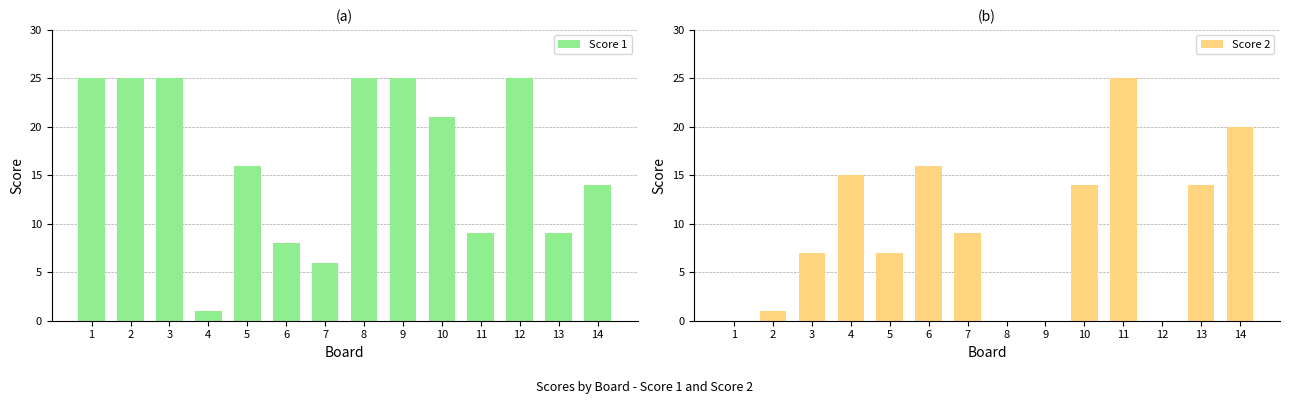

Which series has the widest spread of values?

Score 2